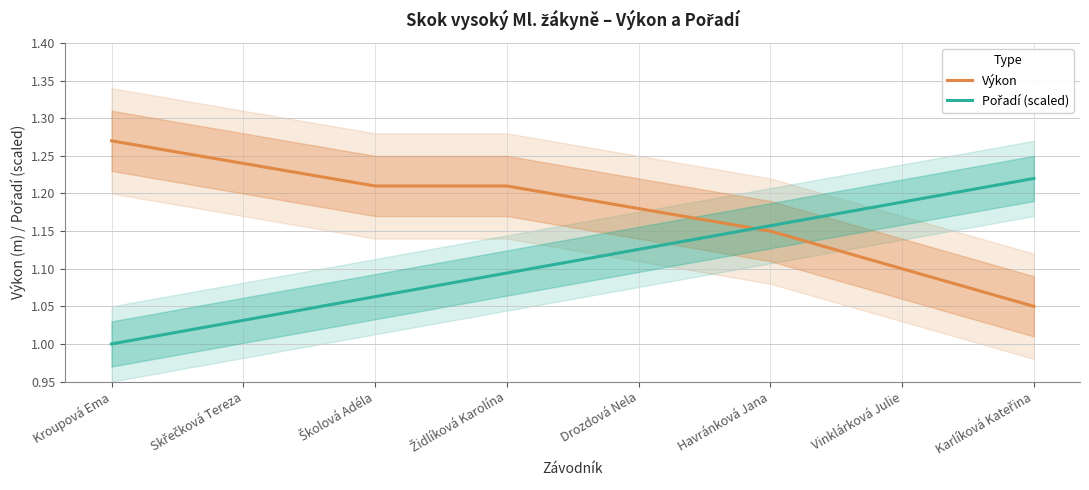

What is the difference between the second highest and second lowest values in the Pořadí (scaled) series?

0.2